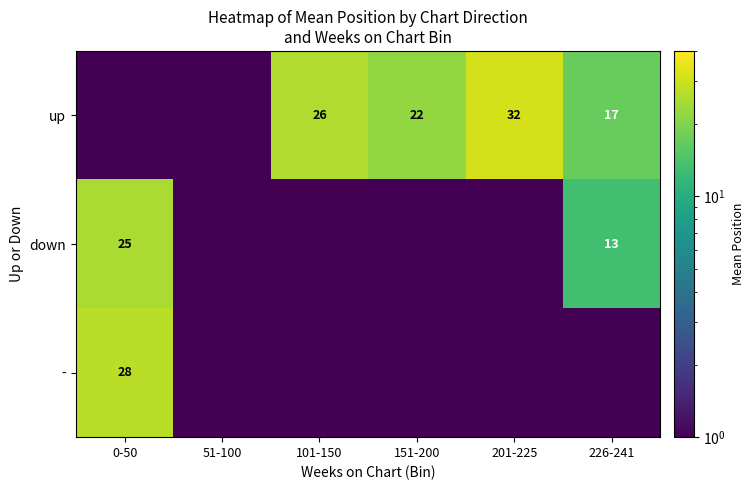

The - series shows 28.0 at 0-50. True or false?

True